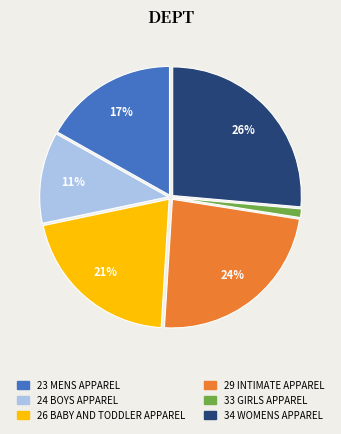

Between 29 INTIMATE APPAREL and 34 WOMENS APPAREL, which is larger?

34 WOMENS APPAREL